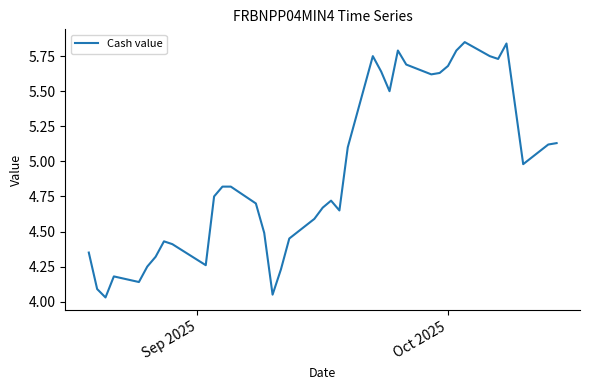

What is the difference between the maximum and minimum values?

1.8